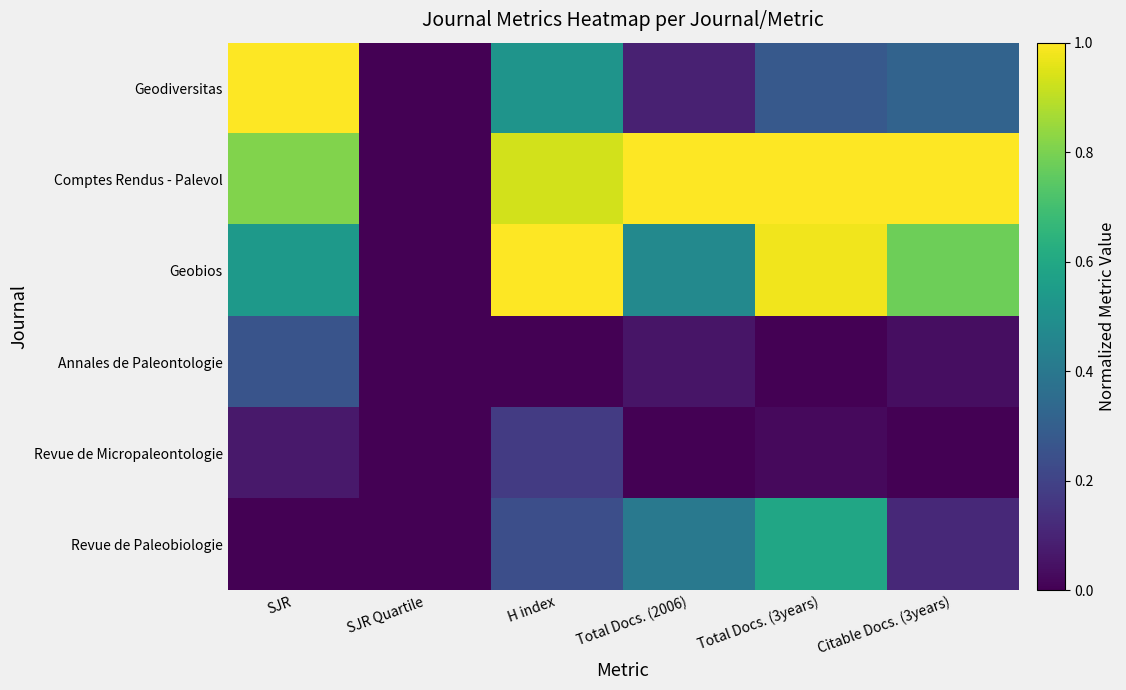

Rank the series by their maximum value, from lowest to highest.

Revue de Micropaleontologie, Annales de Paleontologie, Revue de Paleobiologie, Geodiversitas, Comptes Rendus - Palevol, Geobios